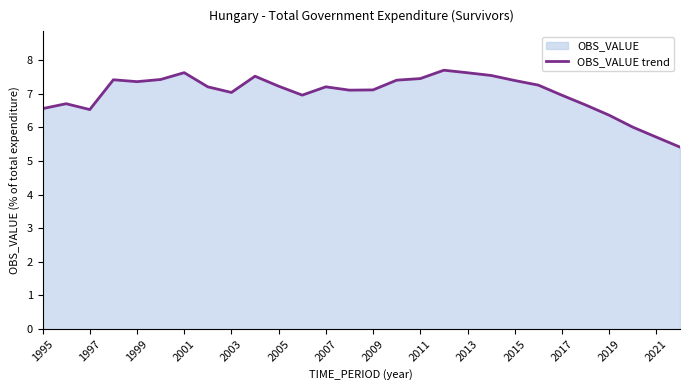

Does the chart display data point markers on the line(s)?

No